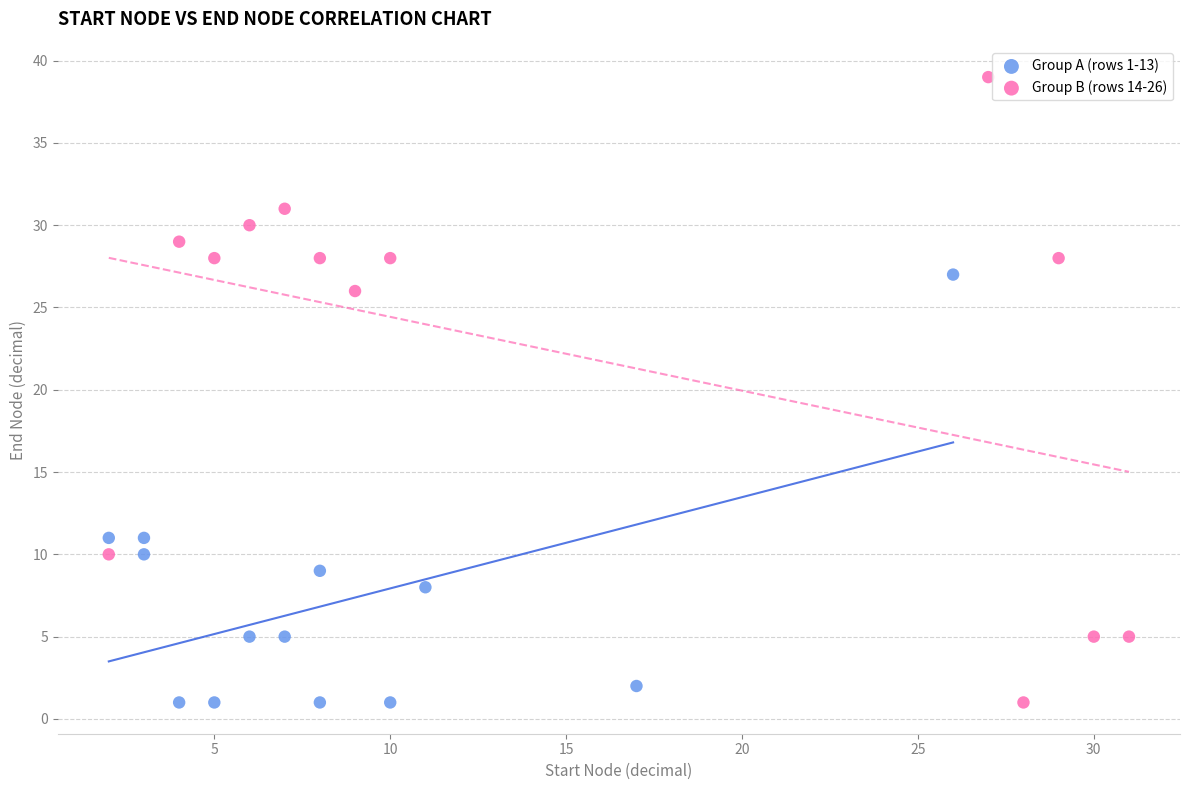

Which series has the largest Y range (max minus min)?

Group B (rows 14-26)